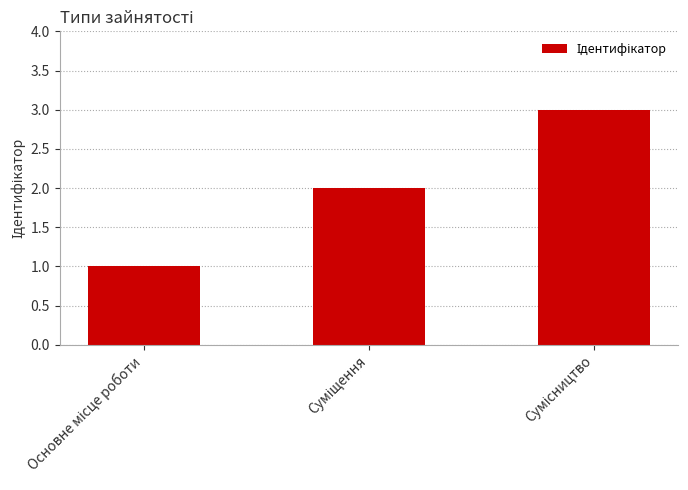

What is the sum of all values?

6